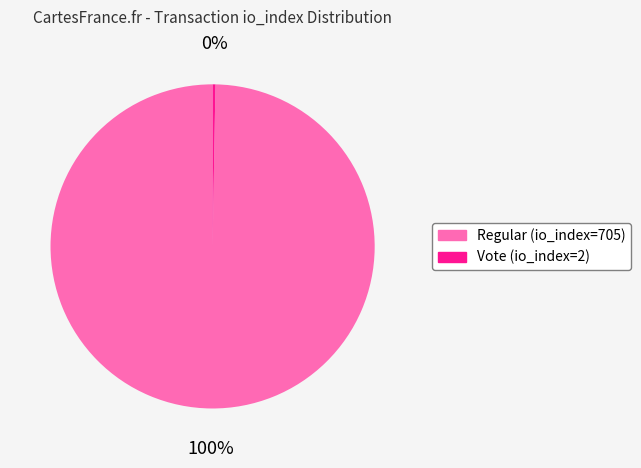

How many segments does this pie chart have?

2